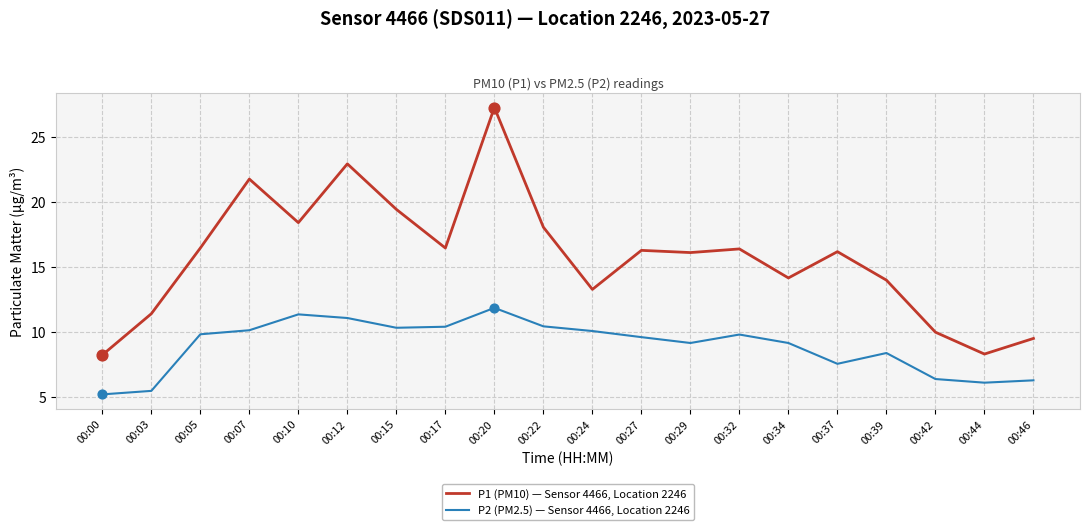

Which series has the largest total across all categories?

P1 (PM10) — Sensor 4466, Location 2246